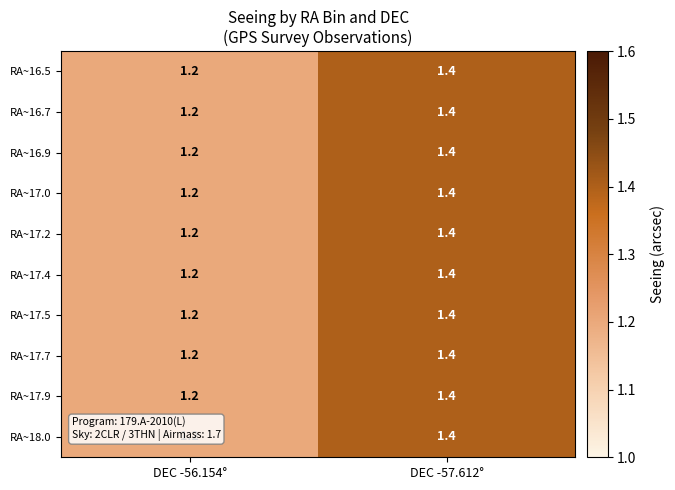

At which label is RA~17.2 closest to 1?

DEC -56.154°